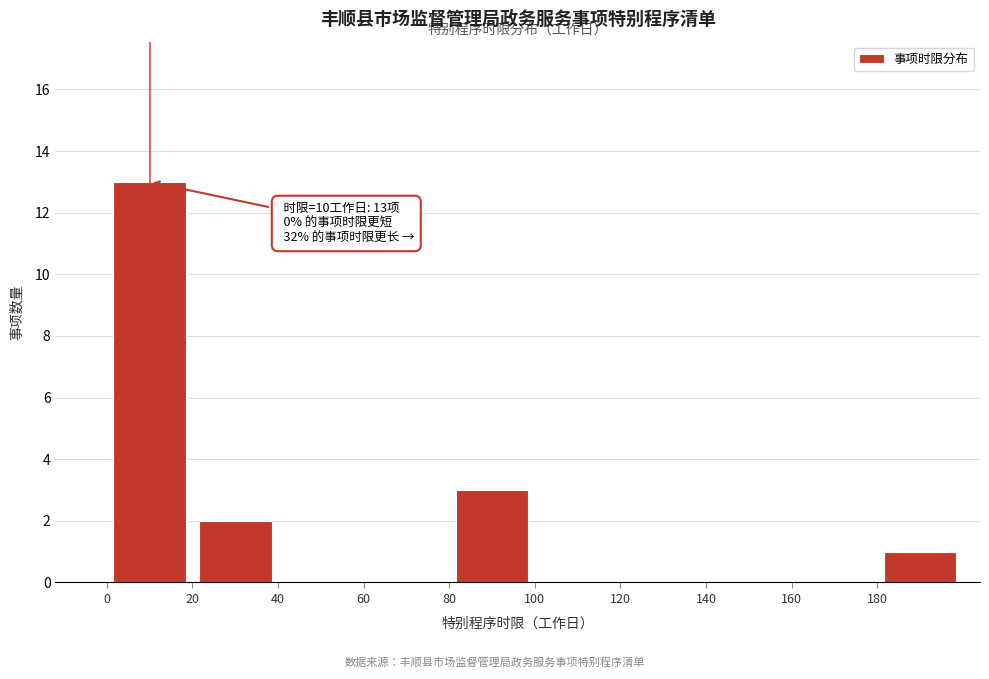

Over which range of the x-axis is the bar tallest?

0 to 20